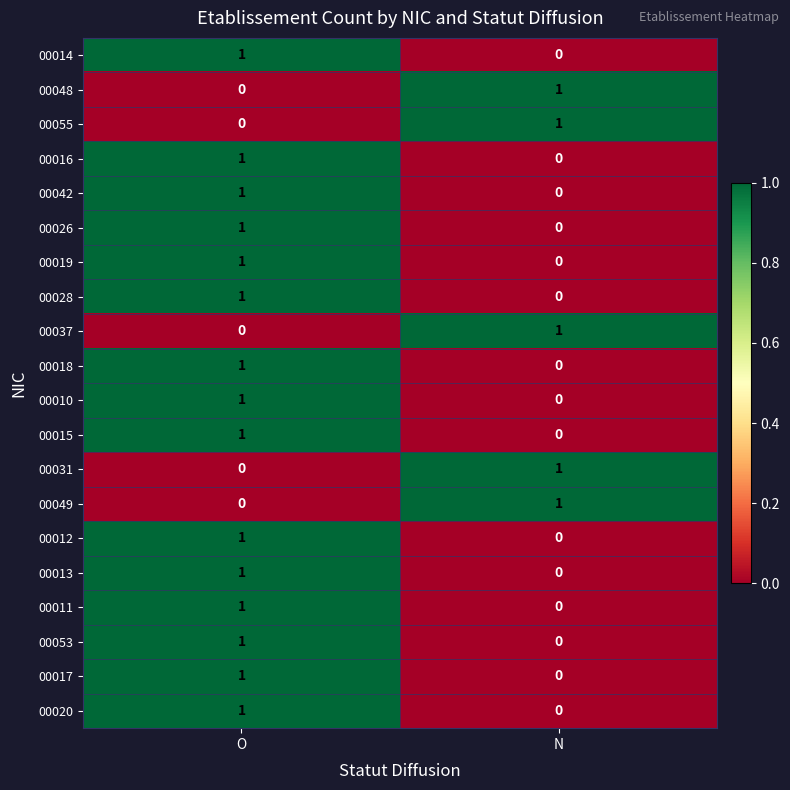

What is the total value across all series at N?

5